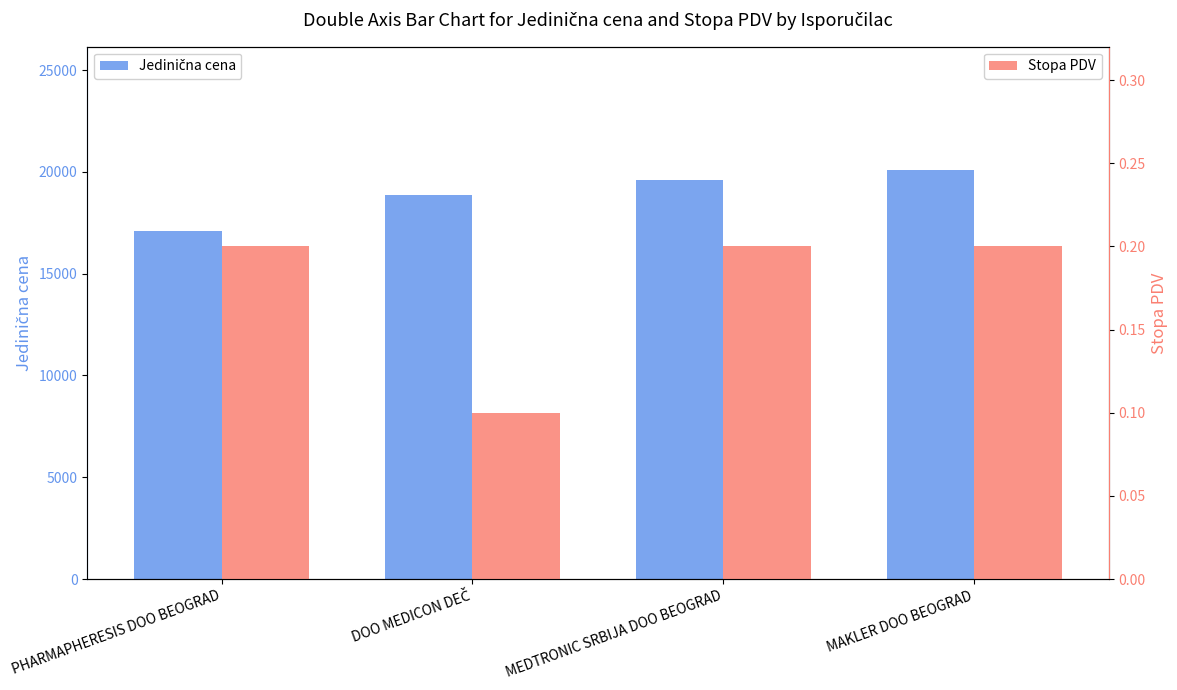

What is the label of the 4th bar from the left?

MAKLER DOO BEOGRAD